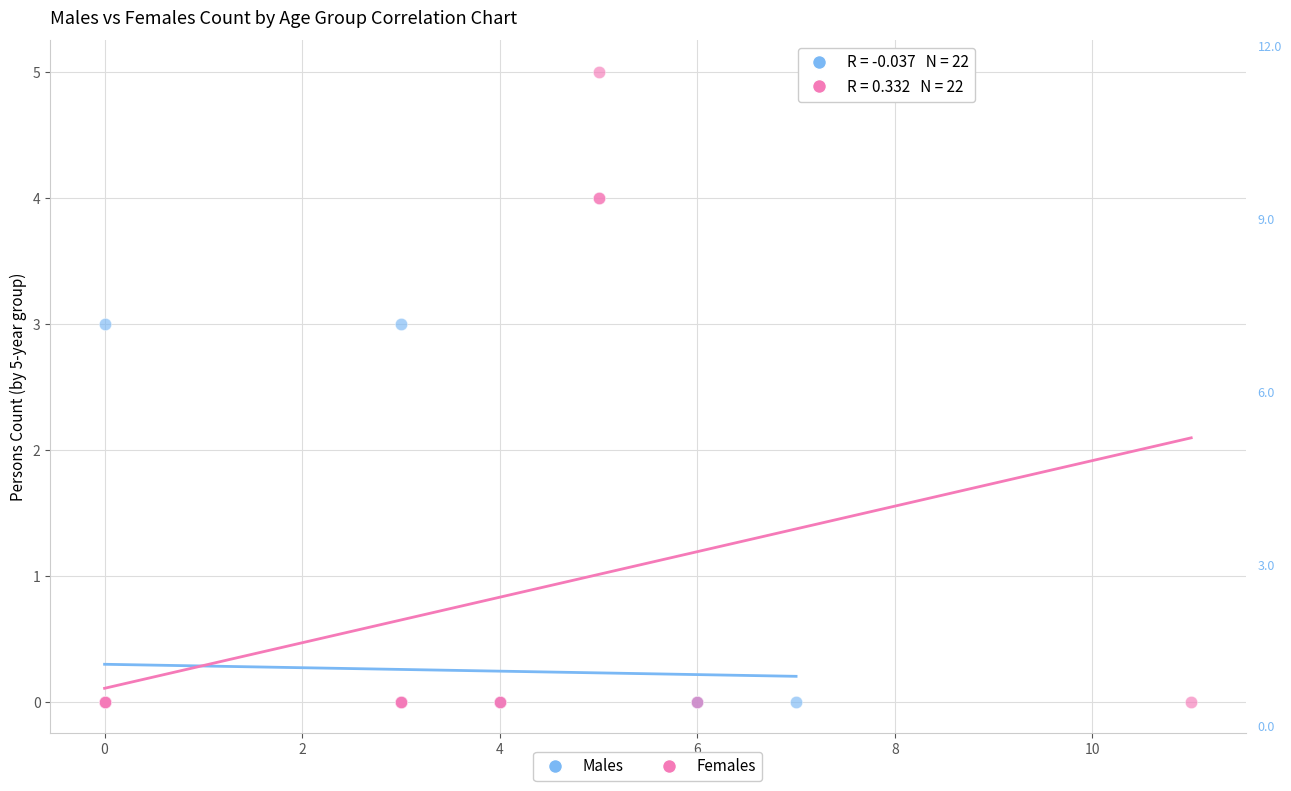

Which series reaches the maximum Y coordinate?

Females